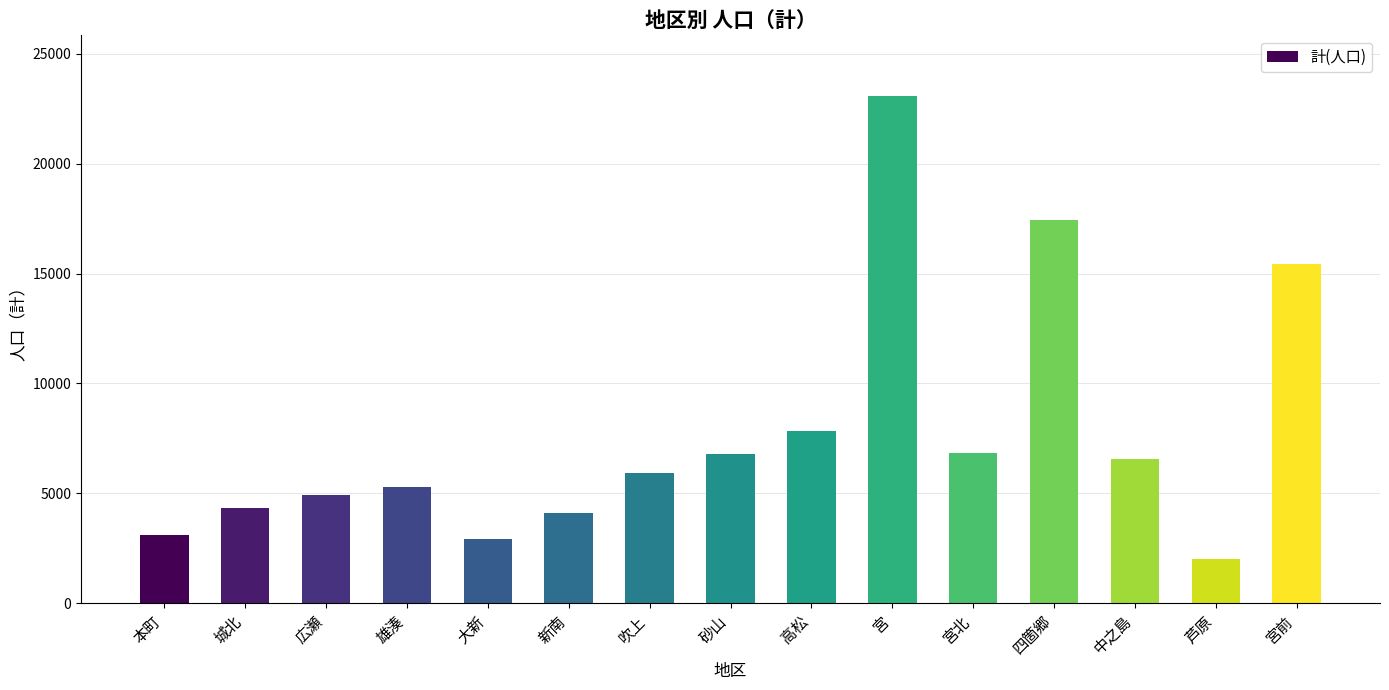

What is the greatest value displayed?

23066